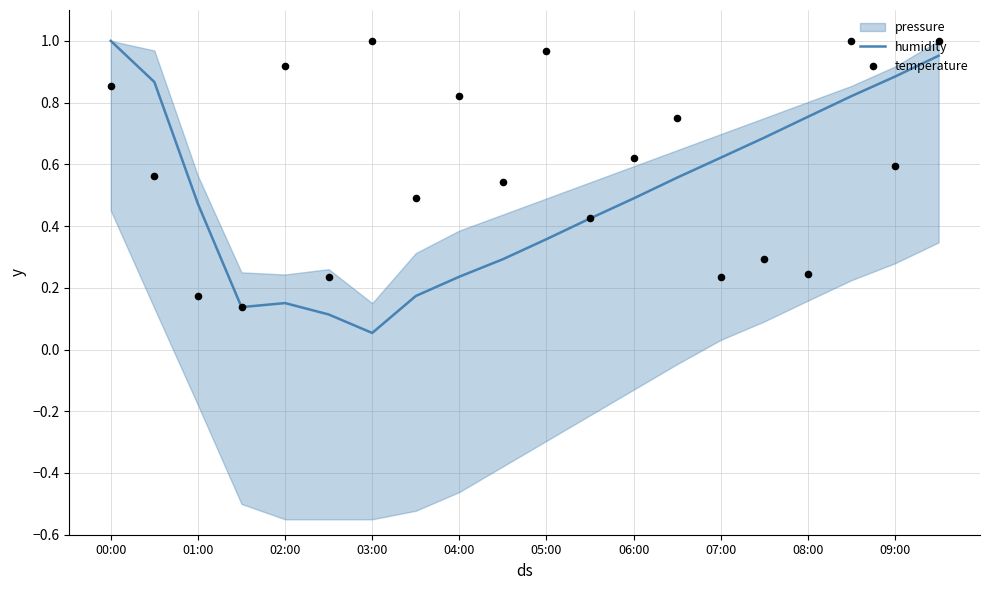

Which series has the largest total across all categories?

temperature